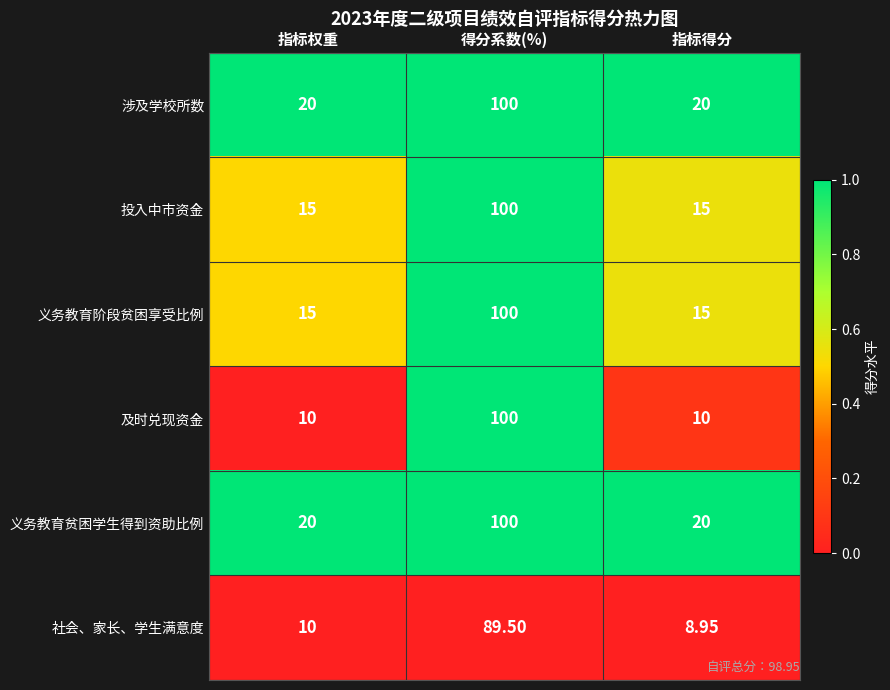

Is the value of 义务教育贫困学生得到资助比例 at 指标权重 greater than the value of 社会、家长、学生满意度 at 得分系数(%)?

No